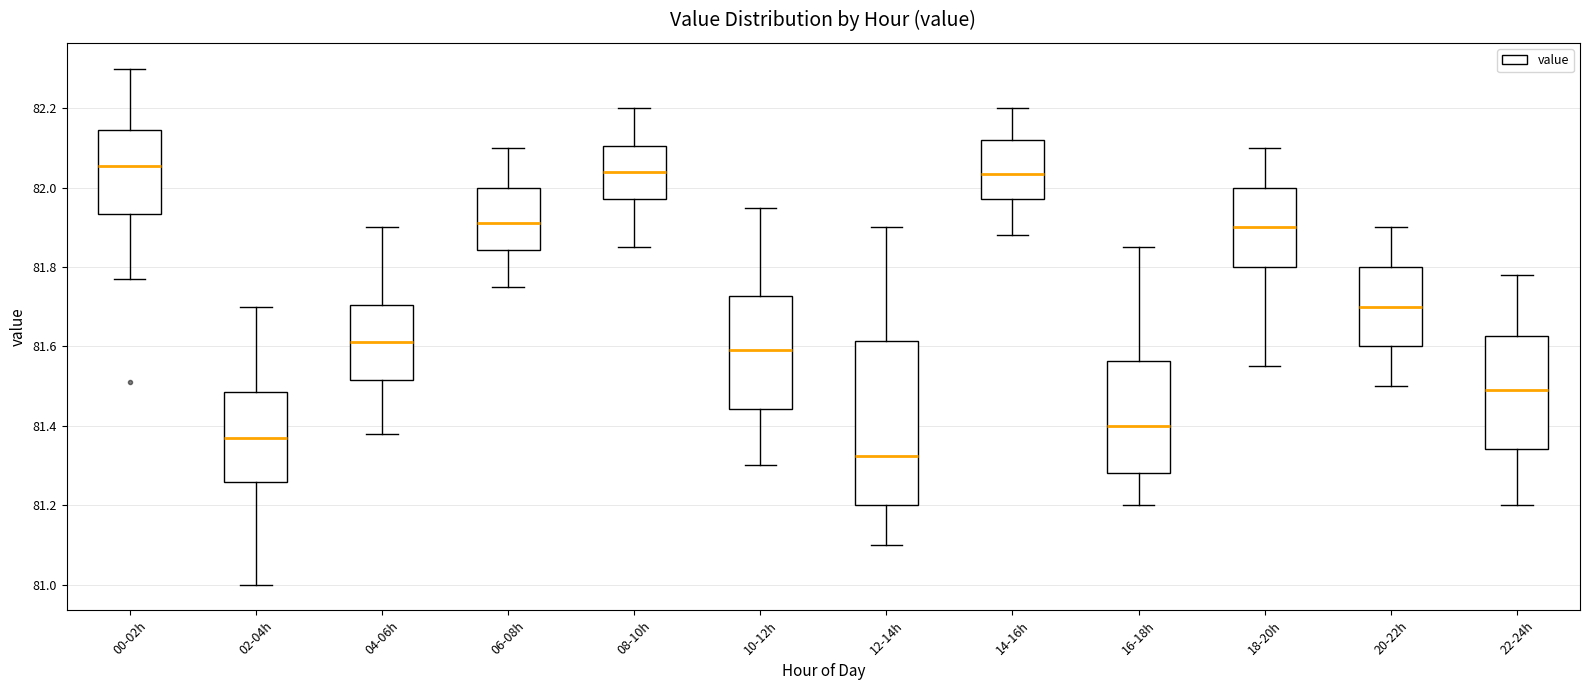

Which box is the tallest, from its lower edge to its upper edge?

12-14h